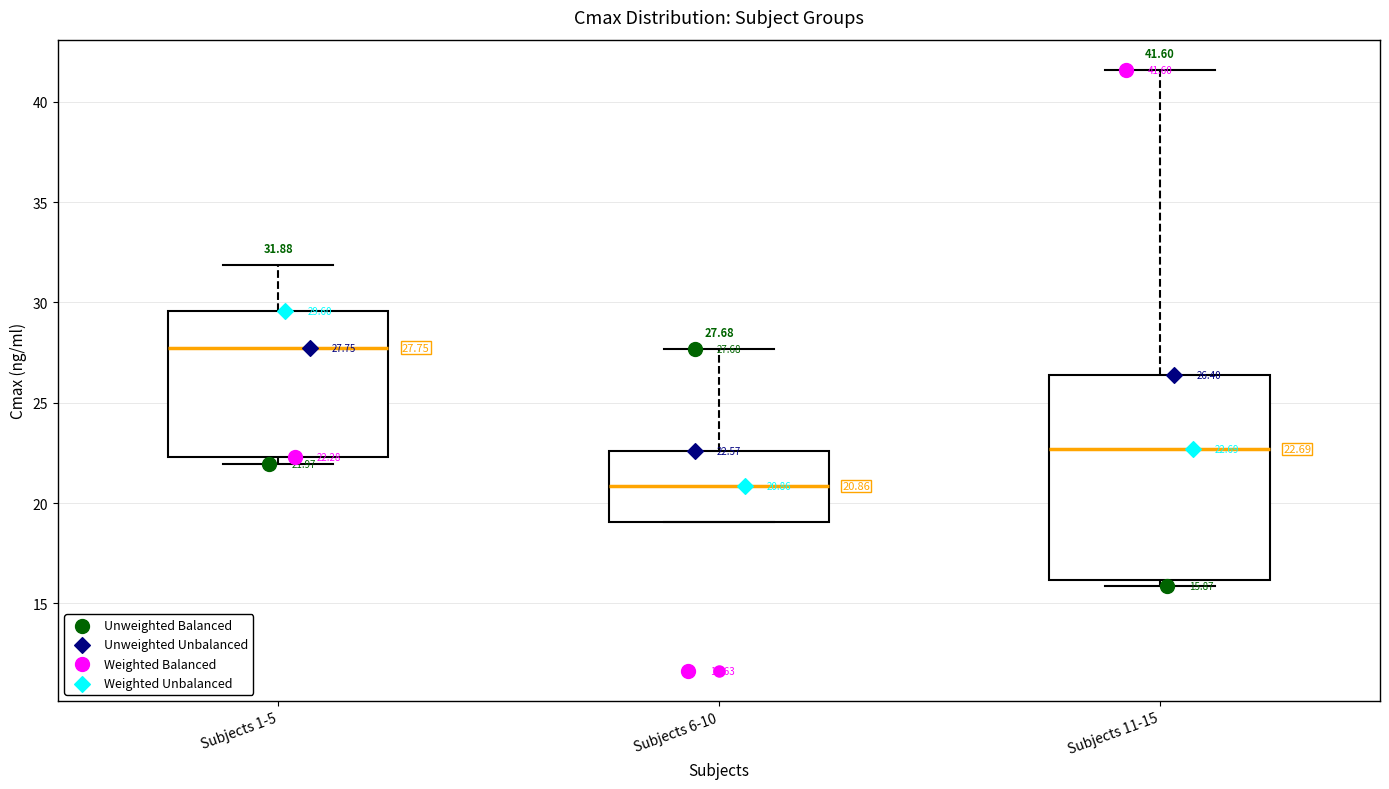

Comparing the boxes themselves (not the whiskers), which one is the tallest?

Subjects 11-15